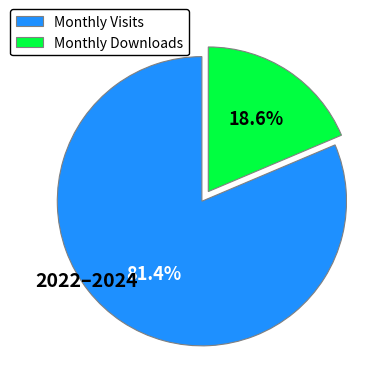

Which slice is the largest?

Monthly Visits